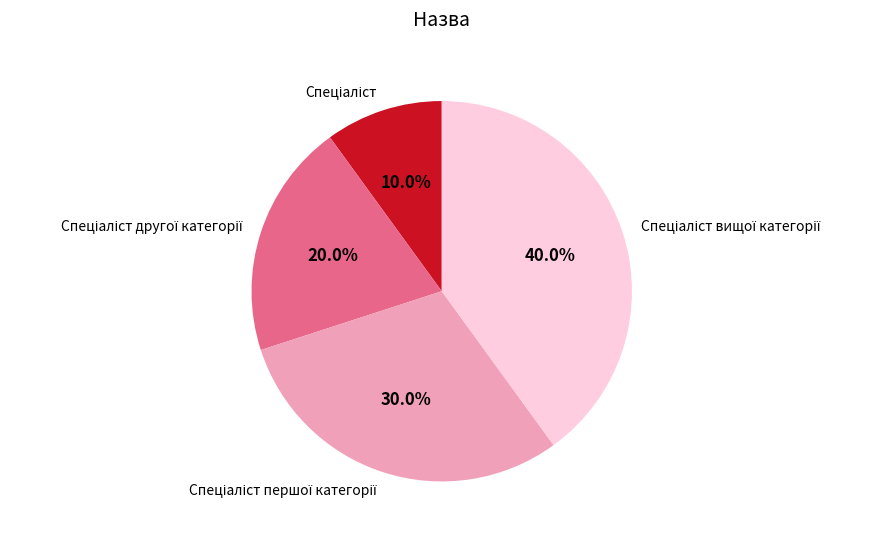

Does any single category account for the majority?

No